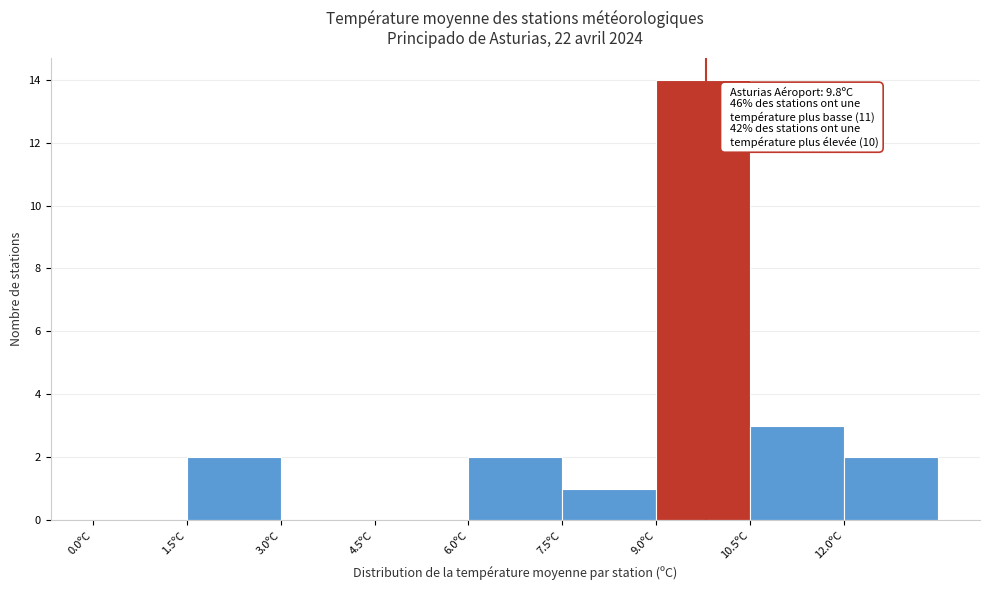

Which range on the x-axis has the tallest bar?

9.0 to 10.5